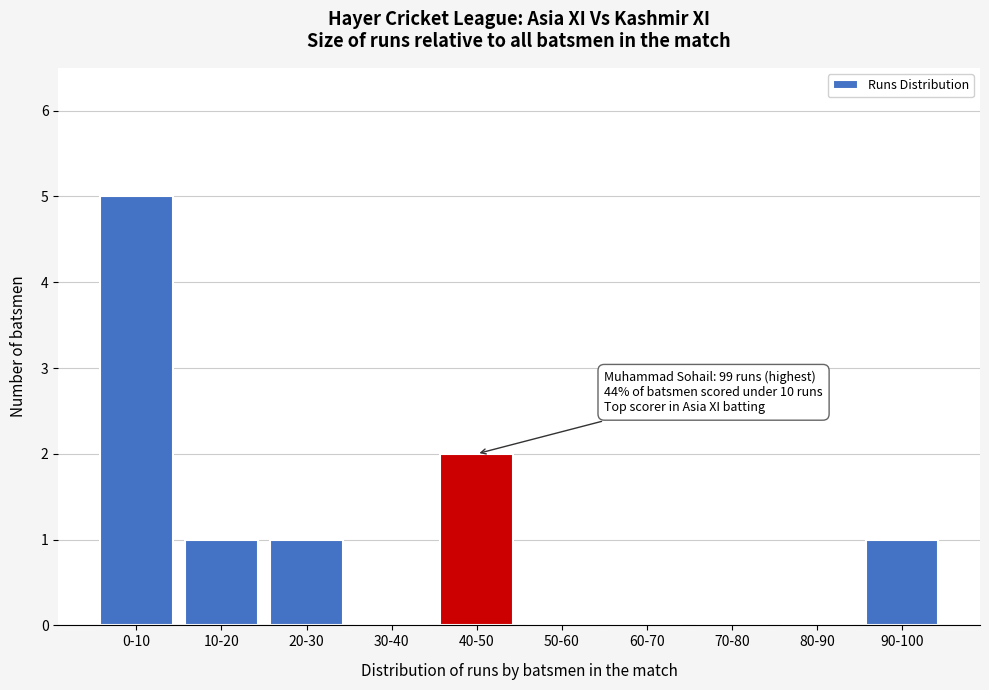

Reading right to left, what are all the values shown in this chart?

90-100=1	80-90=0	70-80=0	60-70=0	50-60=0	40-50=2	30-40=0	20-30=1	10-20=1	0-10=5